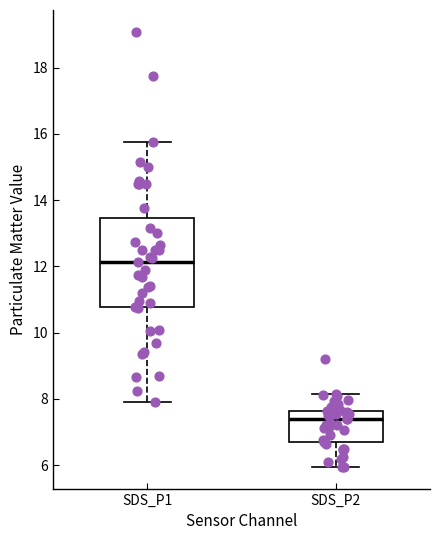

Comparing the boxes themselves (not the whiskers), which one is the tallest?

SDS_P1